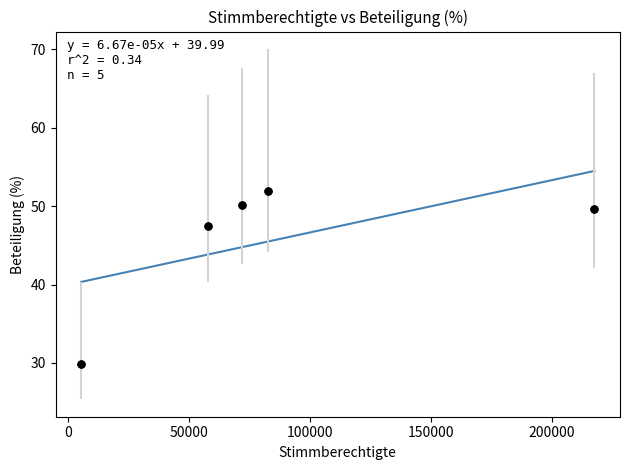

What is the range of X values (max minus min)?

212236.0